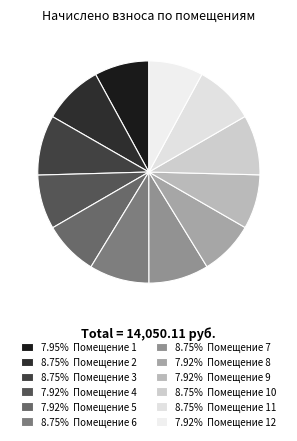

Count the number of slices in the pie.

12